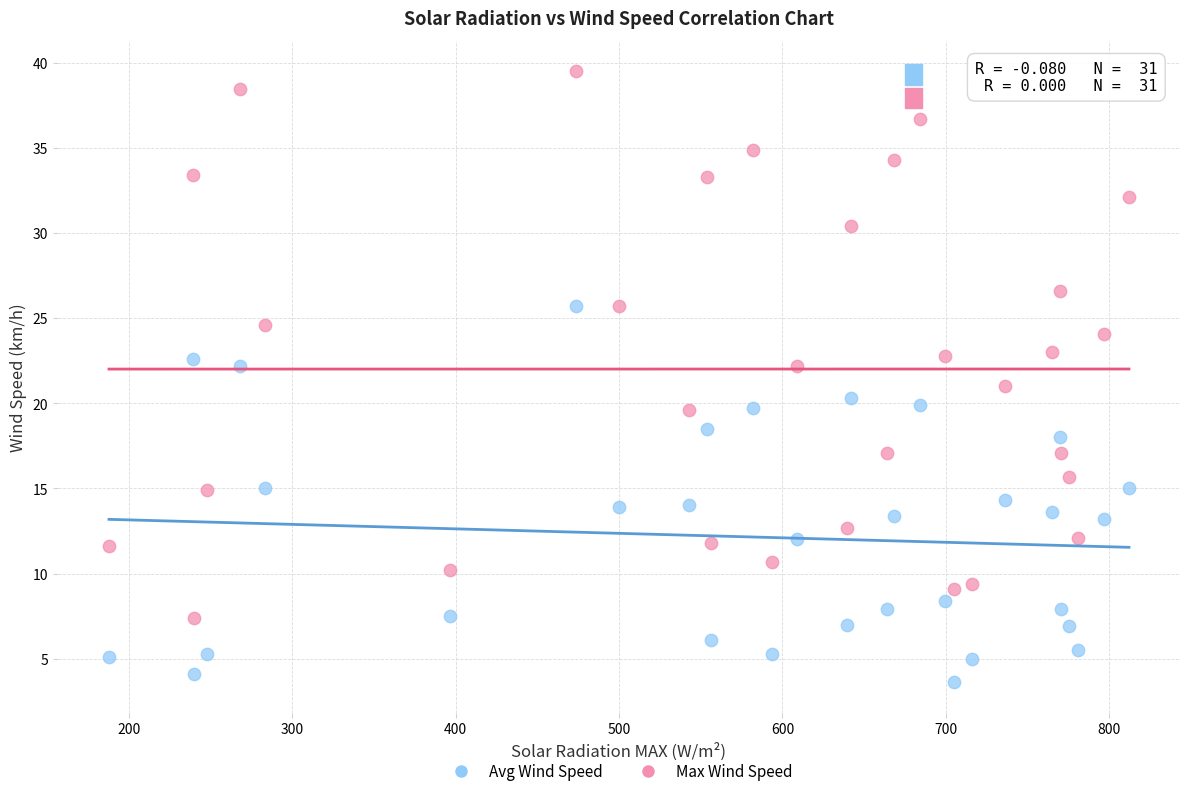

Across all data points, what is the range of X values (max minus min)?

624.0